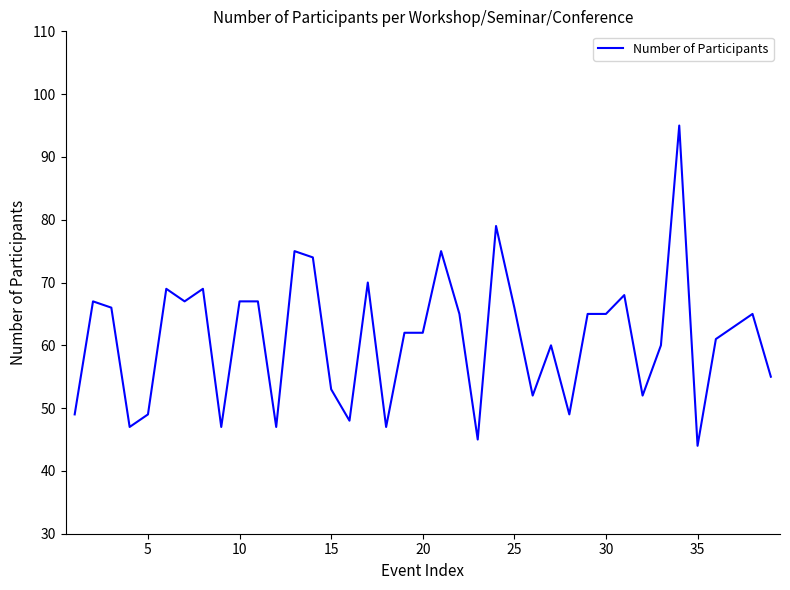

What is the difference between the maximum and minimum values?

51